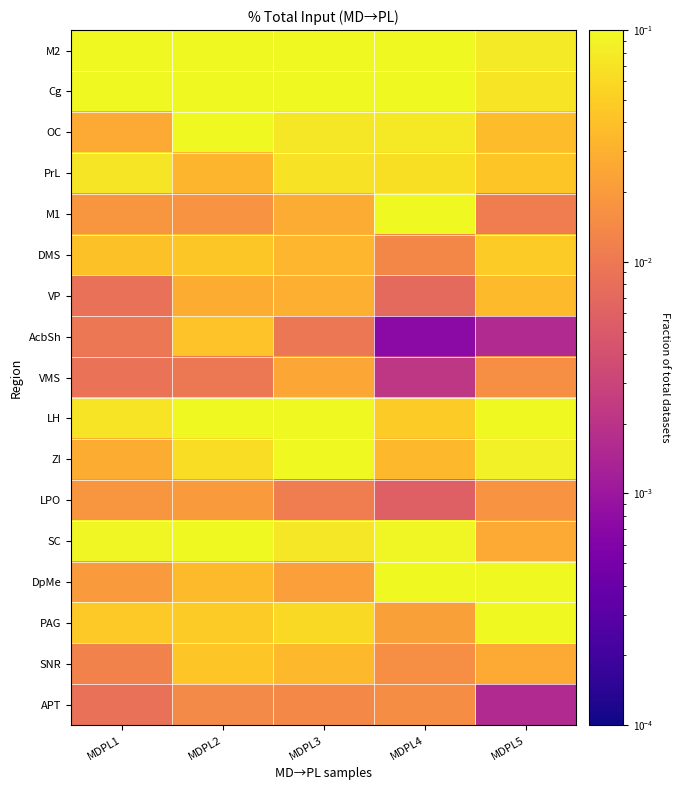

Reading left to right, what are all the values shown in this chart?

M2: MDPL1=0.3	MDPL2=0.1	MDPL3=0.2	MDPL4=0.2	MDPL5=0.1
Cg: MDPL1=0.2	MDPL2=0.1	MDPL3=0.1	MDPL4=0.2	MDPL5=0.1
OC: MDPL1=0.0	MDPL2=0.1	MDPL3=0.1	MDPL4=0.1	MDPL5=0.0
PrL: MDPL1=0.1	MDPL2=0.0	MDPL3=0.1	MDPL4=0.1	MDPL5=0.0
M1: MDPL1=0.0	MDPL2=0.0	MDPL3=0.0	MDPL4=0.1	MDPL5=0.0
DMS: MDPL1=0.0	MDPL2=0.0	MDPL3=0.0	MDPL4=0.0	MDPL5=0.0
VP: MDPL1=0.0	MDPL2=0.0	MDPL3=0.0	MDPL4=0.0	MDPL5=0.0
AcbSh: MDPL1=0.0	MDPL2=0.0	MDPL3=0.0	MDPL4=0.0	MDPL5=0.0
VMS: MDPL1=0.0	MDPL2=0.0	MDPL3=0.0	MDPL4=0.0	MDPL5=0.0
LH: MDPL1=0.1	MDPL2=0.1	MDPL3=0.1	MDPL4=0.0	MDPL5=0.3
ZI: MDPL1=0.0	MDPL2=0.1	MDPL3=0.1	MDPL4=0.0	MDPL5=0.1
LPO: MDPL1=0.0	MDPL2=0.0	MDPL3=0.0	MDPL4=0.0	MDPL5=0.0
SC: MDPL1=0.1	MDPL2=0.1	MDPL3=0.1	MDPL4=0.1	MDPL5=0.0
DpMe: MDPL1=0.0	MDPL2=0.0	MDPL3=0.0	MDPL4=0.1	MDPL5=0.1
PAG: MDPL1=0.0	MDPL2=0.0	MDPL3=0.1	MDPL4=0.0	MDPL5=0.1
SNR: MDPL1=0.0	MDPL2=0.0	MDPL3=0.0	MDPL4=0.0	MDPL5=0.0
APT: MDPL1=0.0	MDPL2=0.0	MDPL3=0.0	MDPL4=0.0	MDPL5=0.0